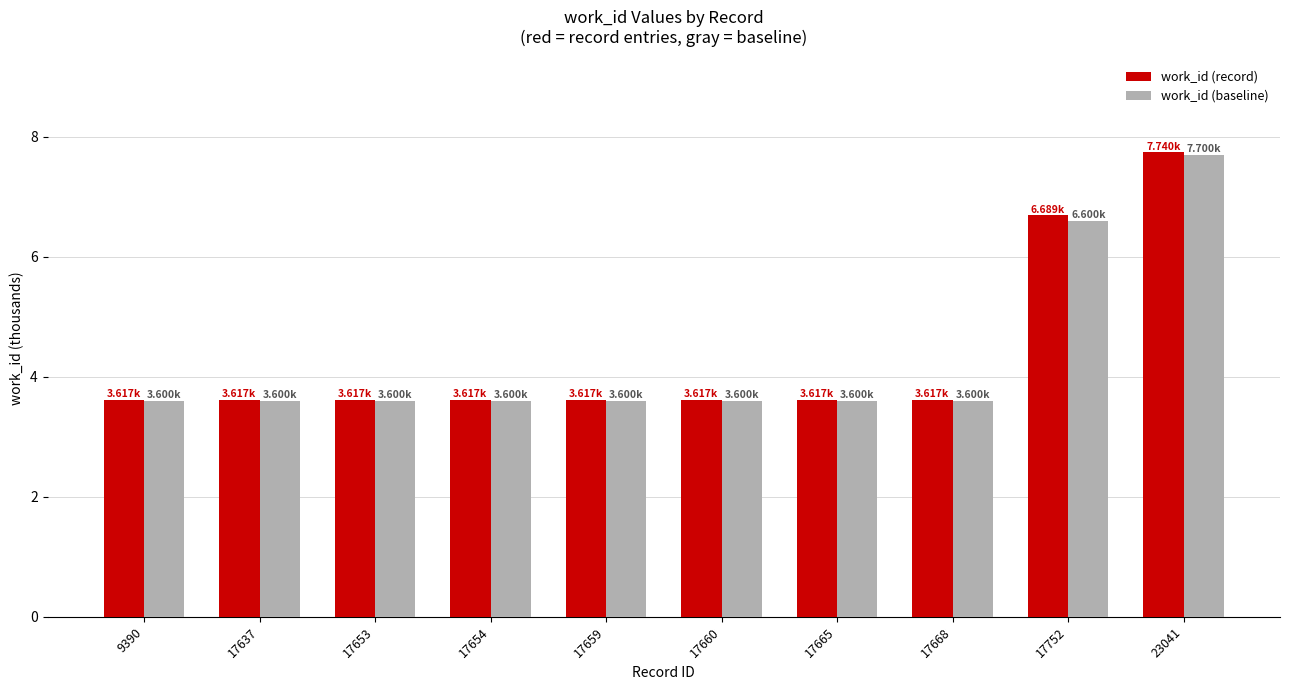

What is the lowest value of the work_id (record) series?

3.6